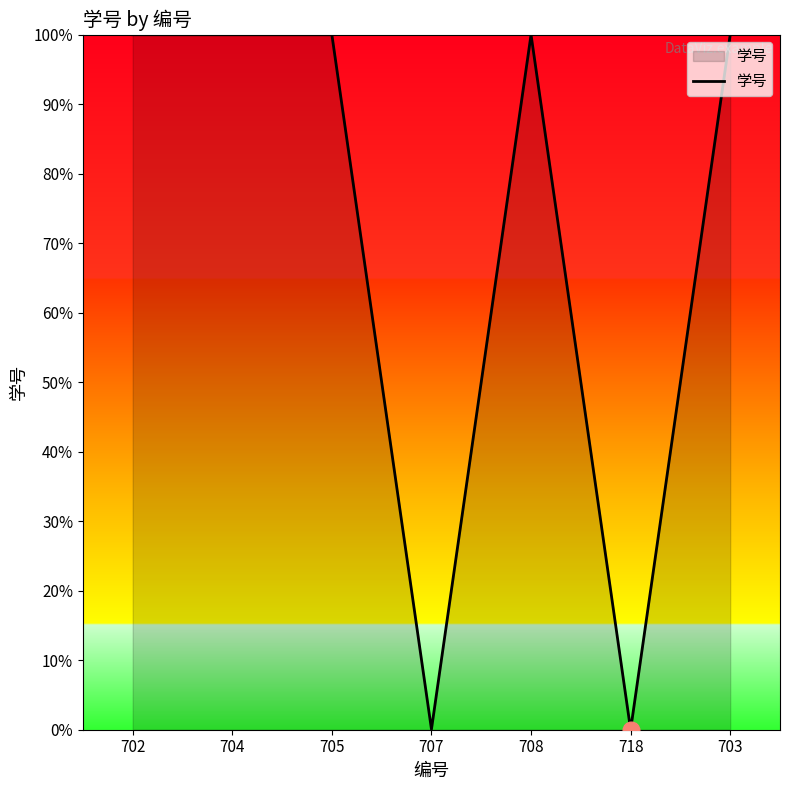

What is the greatest value displayed?

100.0